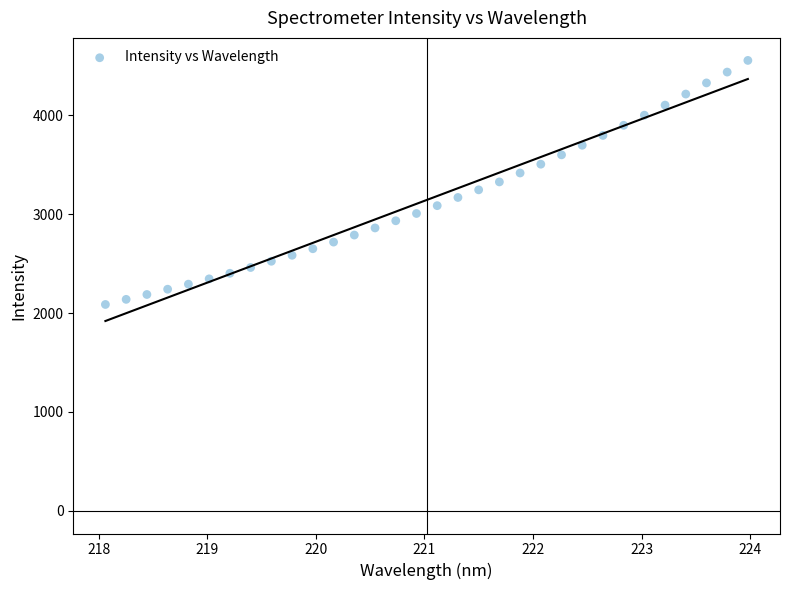

What is the range of X values (max minus min)?

5.9